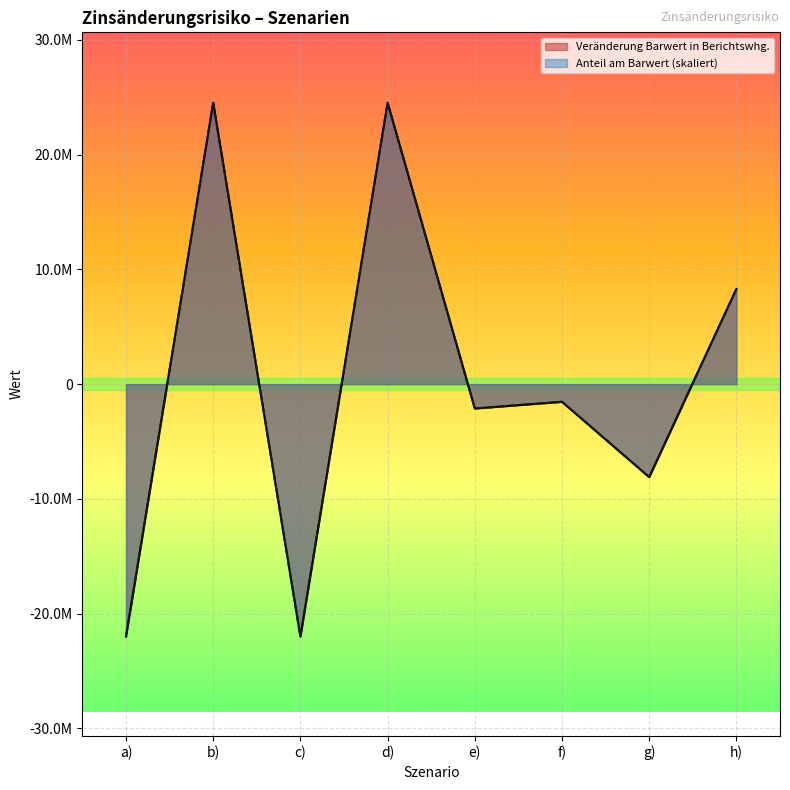

Rank the series at f) from highest to lowest value.

Veränderung Barwert in Berichtswhg., Anteil am Barwert